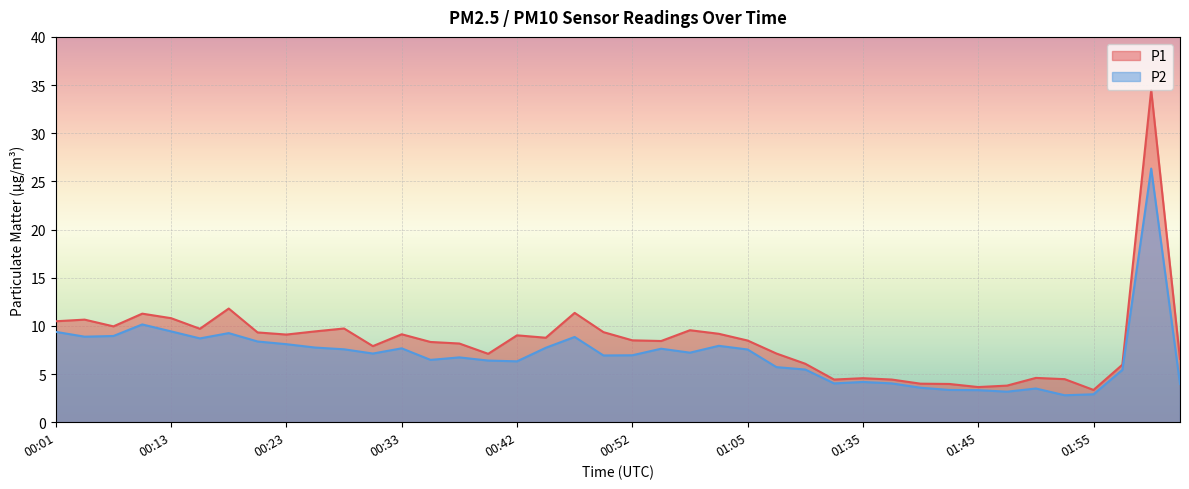

How many lines are shown in the chart?

2